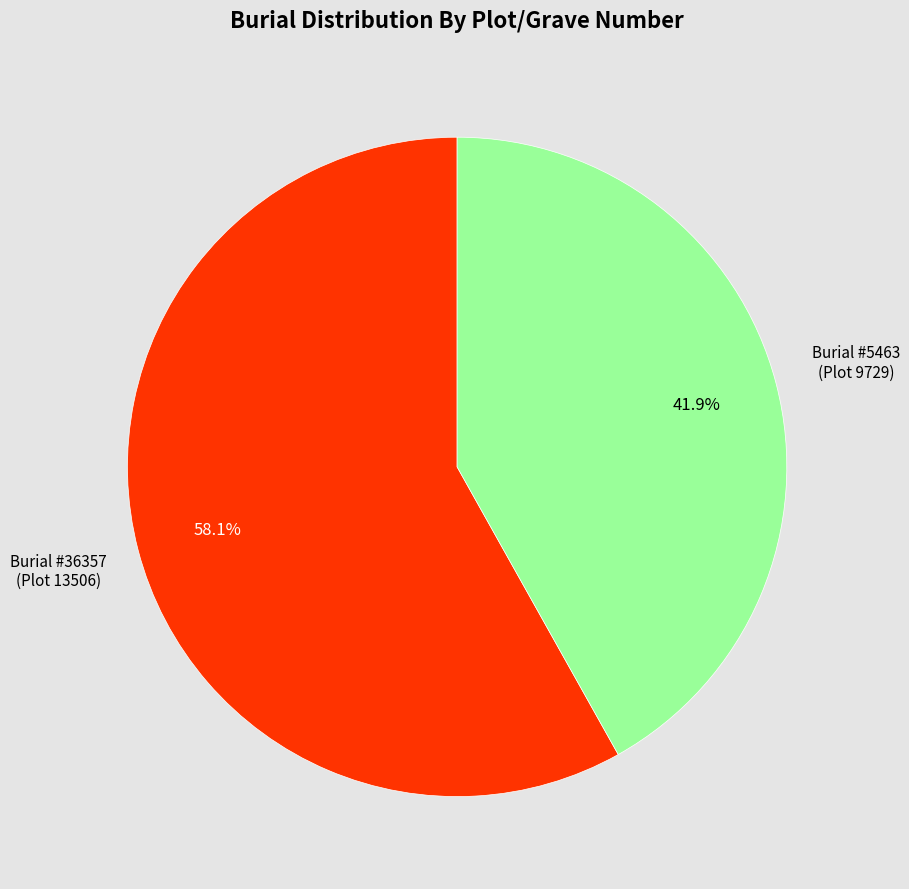

Is there a majority slice in this chart?

Yes